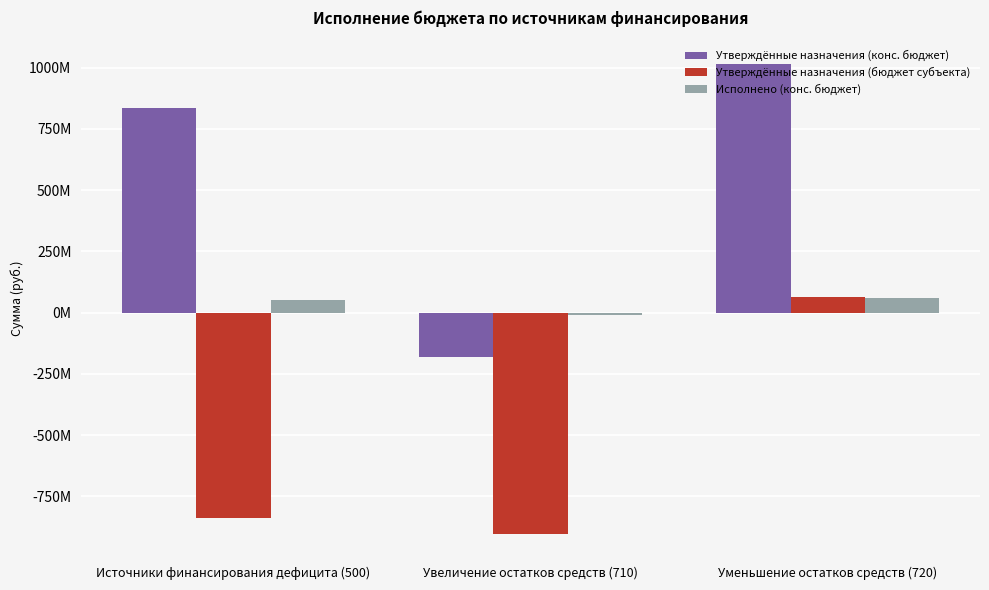

Read the Исполнено (конс. бюджет) value at Увеличение остатков средств (710).

-10334279.6